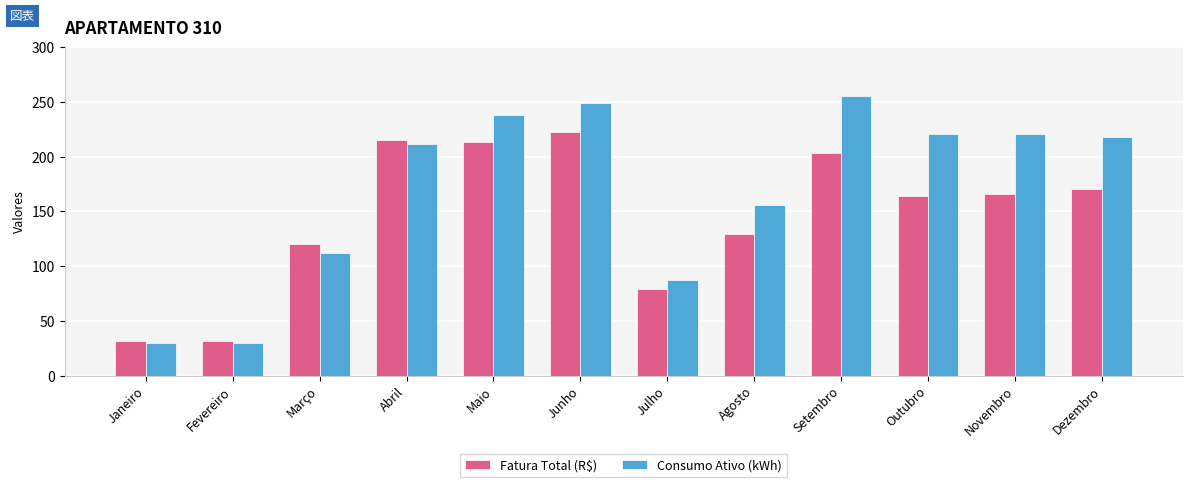

At which category is the sum across all series the highest?

Junho